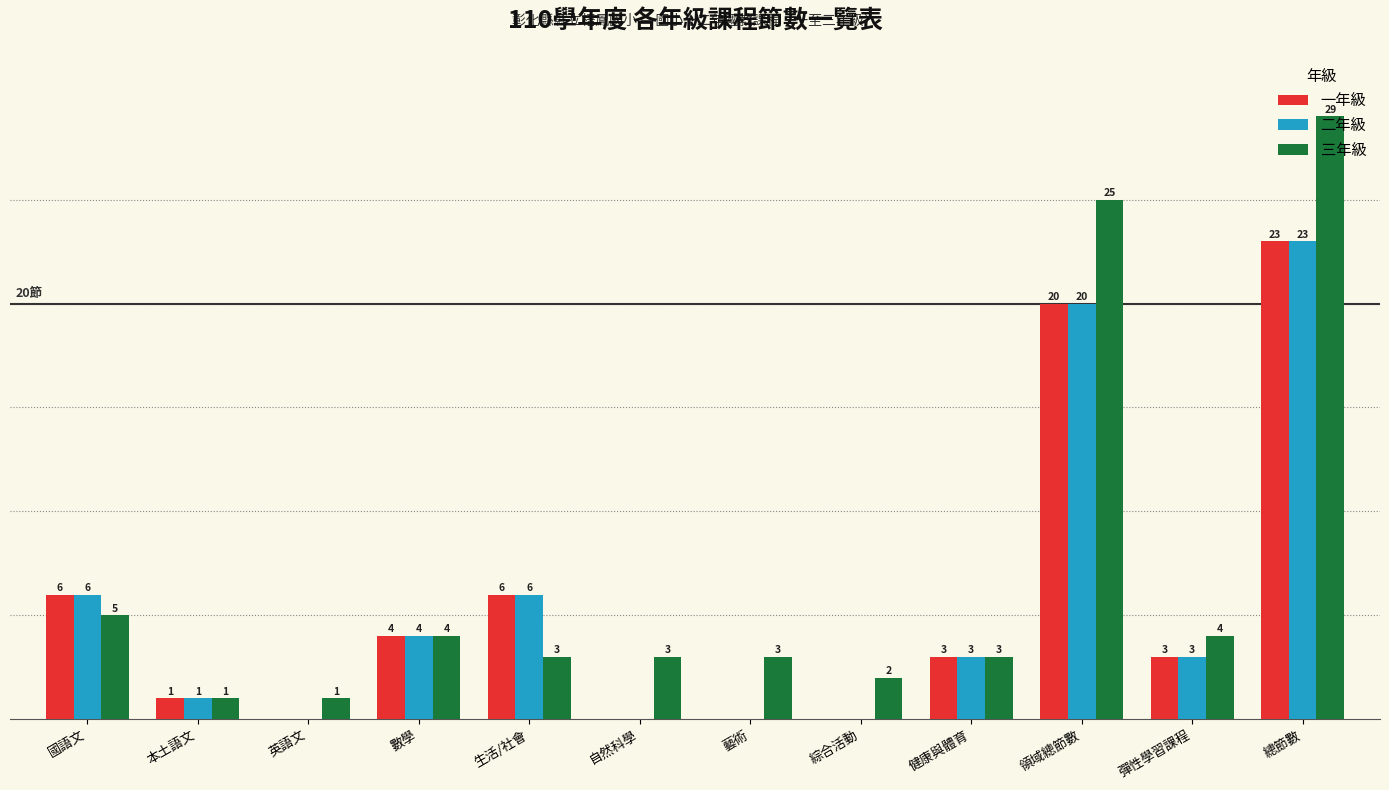

Which series has the largest total across all categories?

三年級